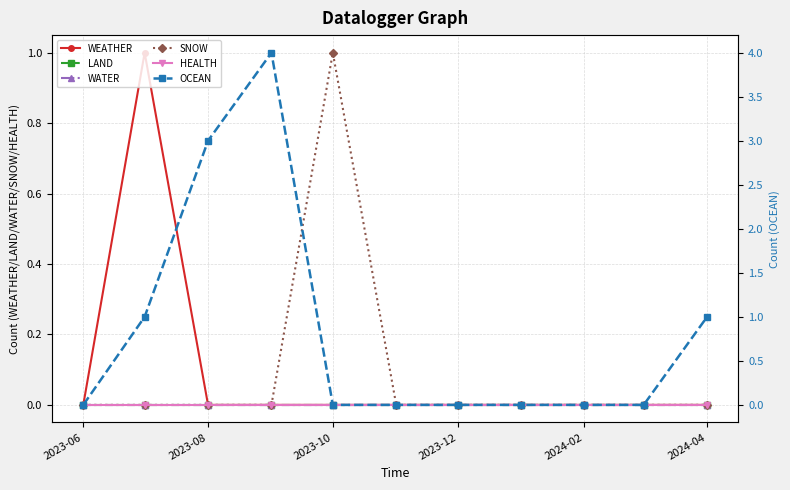

True or false: OCEAN and WEATHER cross at least once.

False